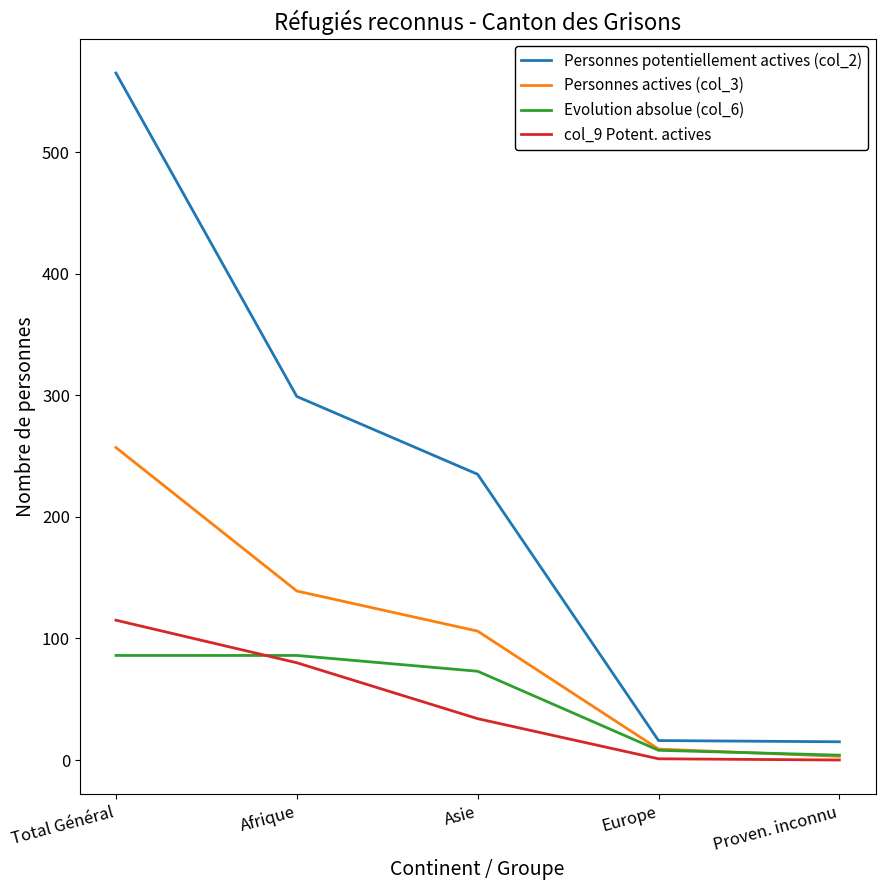

What is the difference between the maximum and minimum values in the Personnes potentiellement actives (col_2) series?

550